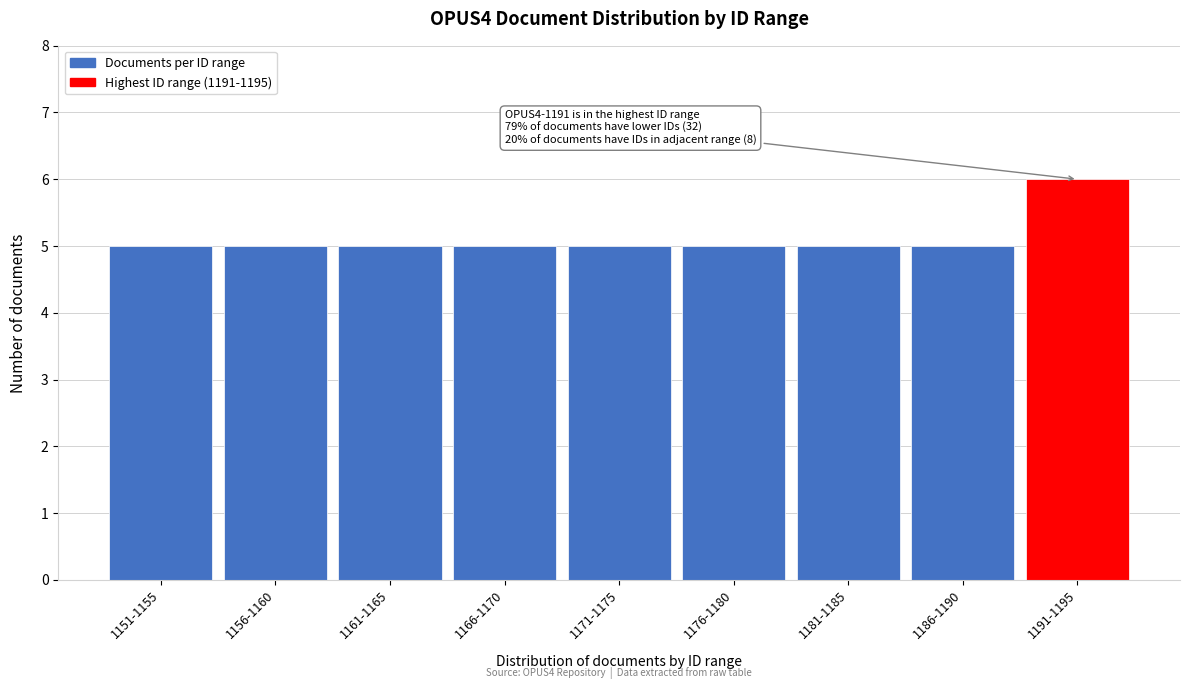

Reading left to right, extract all data points from this chart.

1151-1155=5	1156-1160=5	1161-1165=5	1166-1170=5	1171-1175=5	1176-1180=5	1181-1185=5	1186-1190=5	1191-1195=6